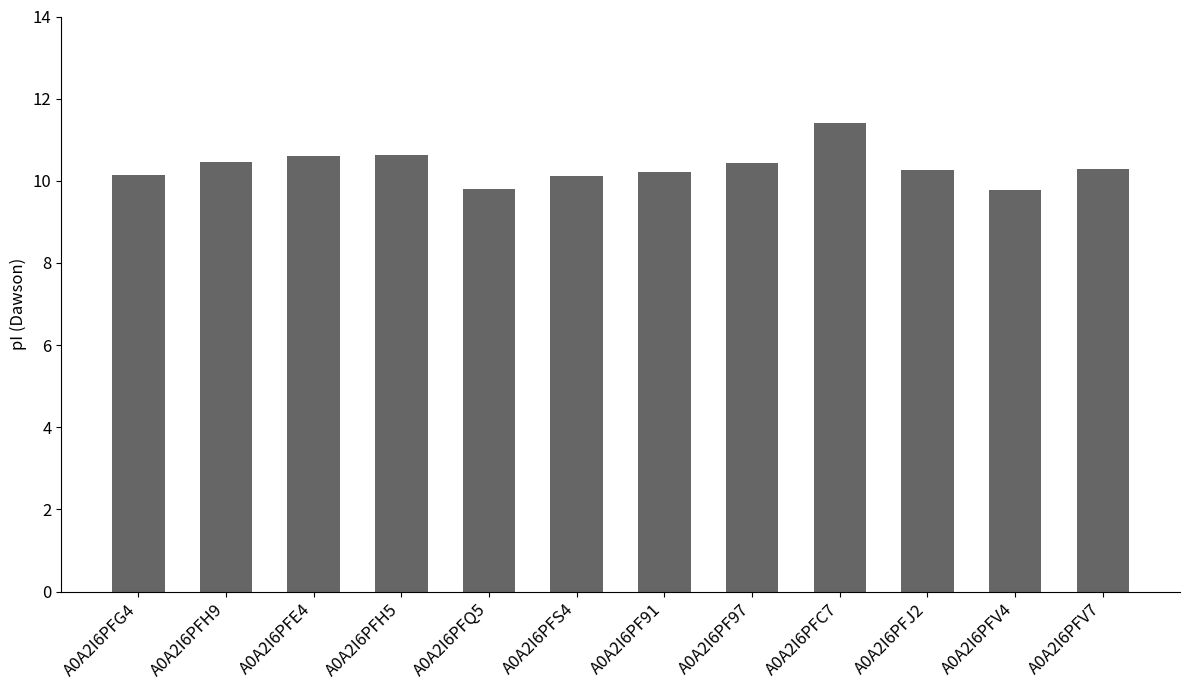

What is the label of the 9th bar from the right?

A0A2I6PFH5